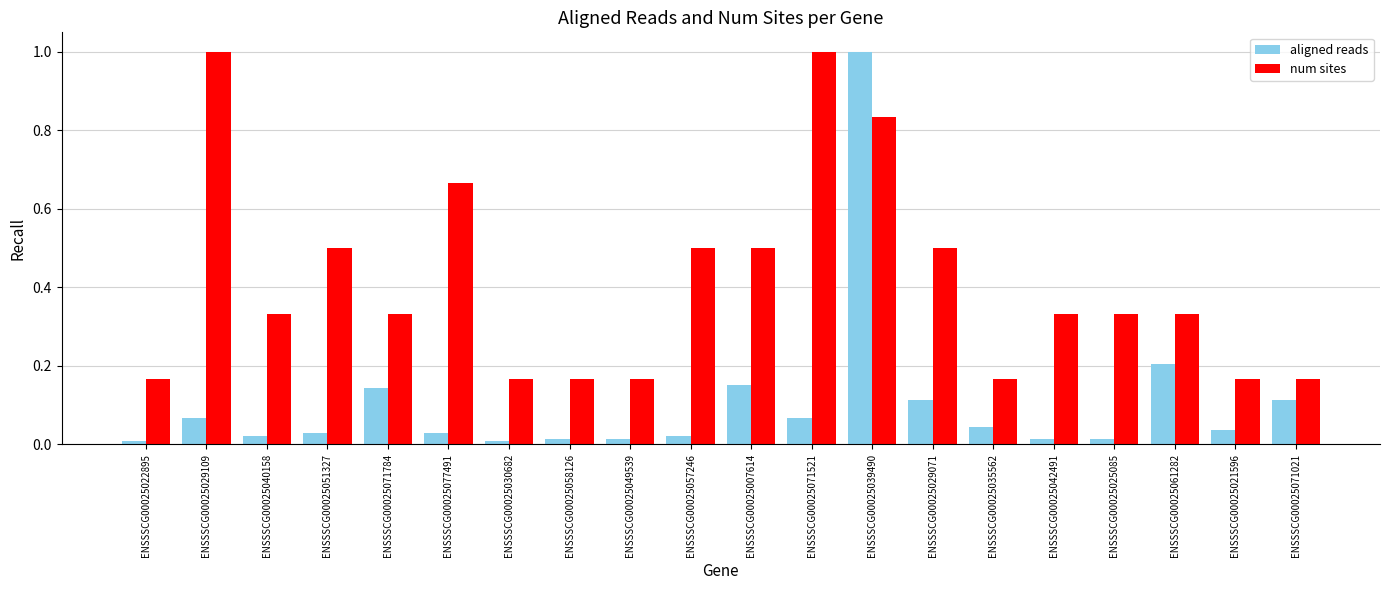

What are all the series names shown in the legend?

aligned reads, num sites